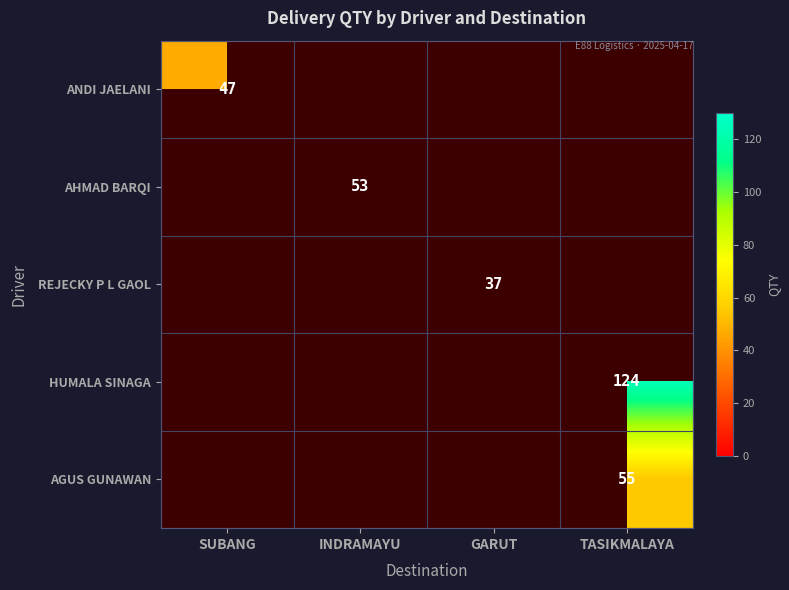

Which label corresponds to the largest value in the chart?

TASIKMALAYA